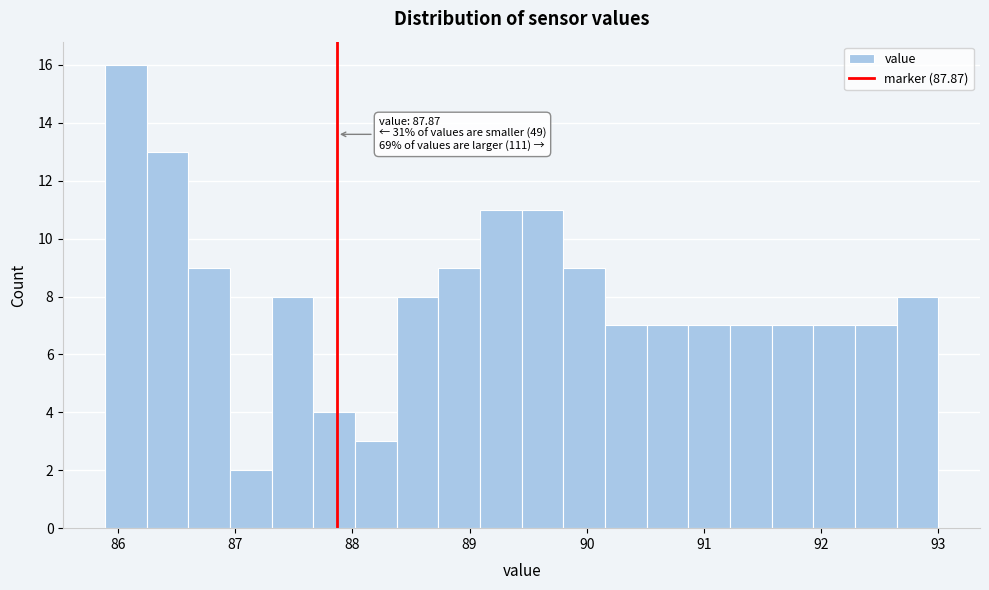

Around what value on the x-axis is the tallest bar? Give the approximate position of its centre, as read against the axis.

86.1